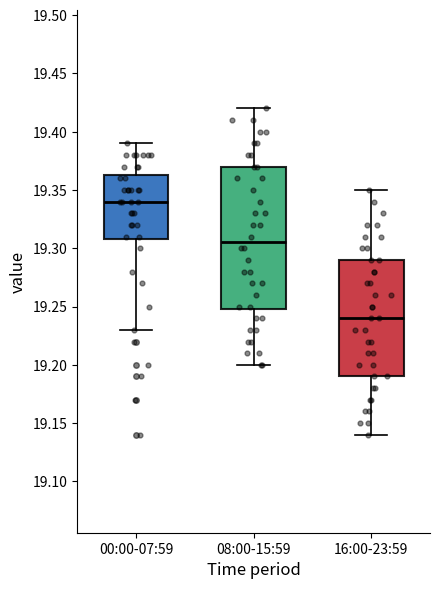

Which box is the tallest, from its lower edge to its upper edge?

08:00-15:59